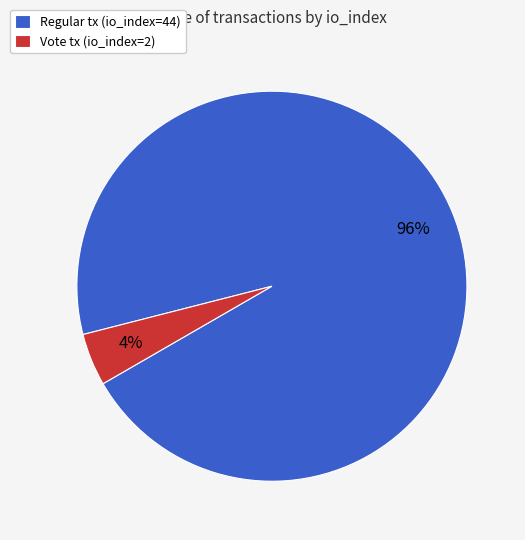

Between Regular tx (io_index=44) and Vote tx (io_index=2), which is larger?

Regular tx (io_index=44)